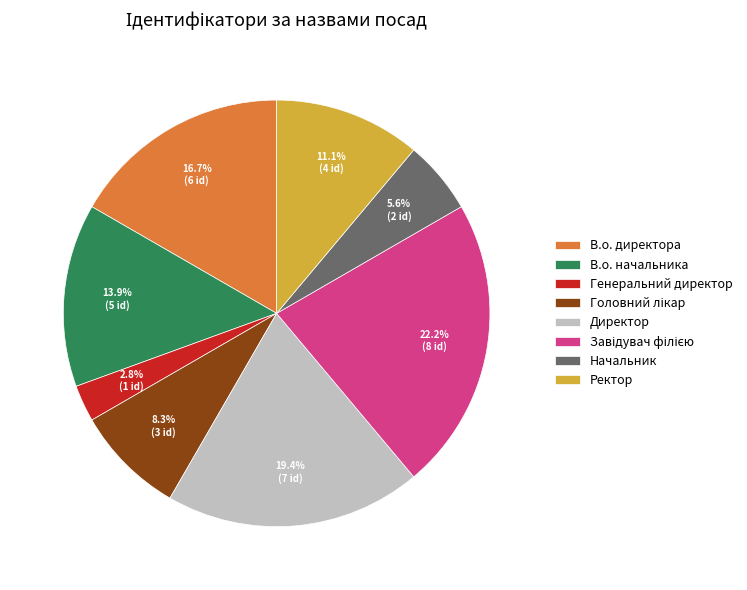

To the nearest percent, what is the difference between the largest and smallest slice percentages?

19%